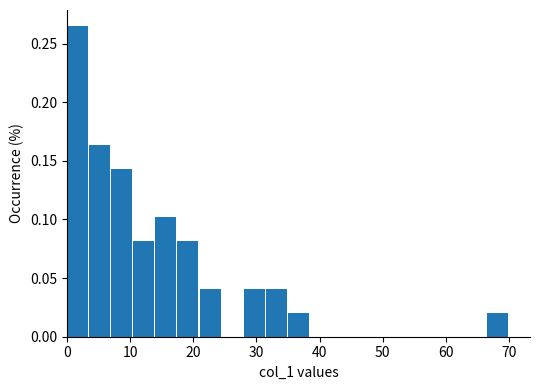

Around what value on the x-axis is the tallest bar? Give the approximate position of its centre, as read against the axis.

2